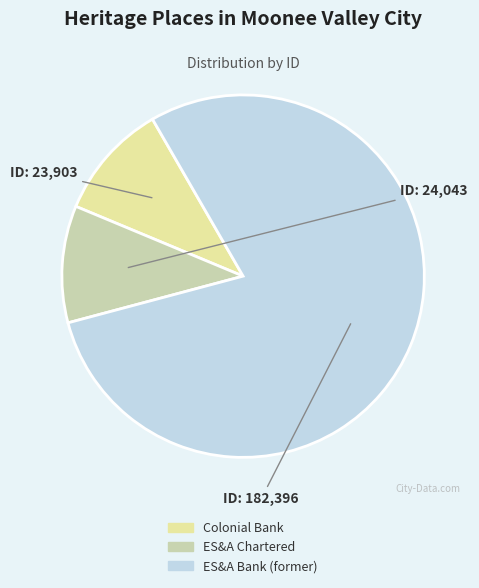

Count the number of slices in the pie.

3